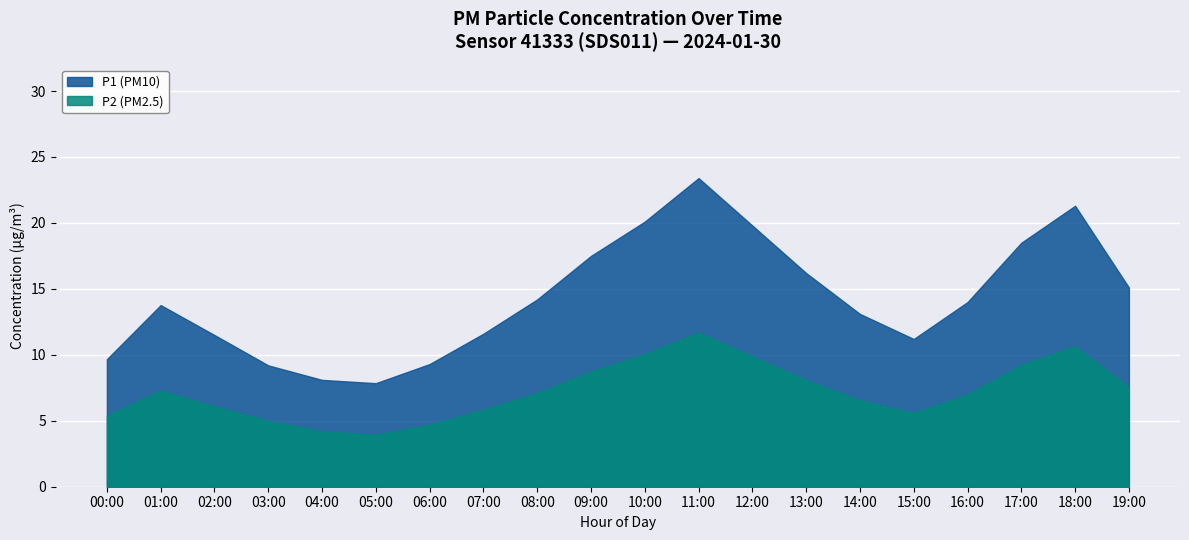

Which series has the largest range (max minus min)?

P1 (PM10)